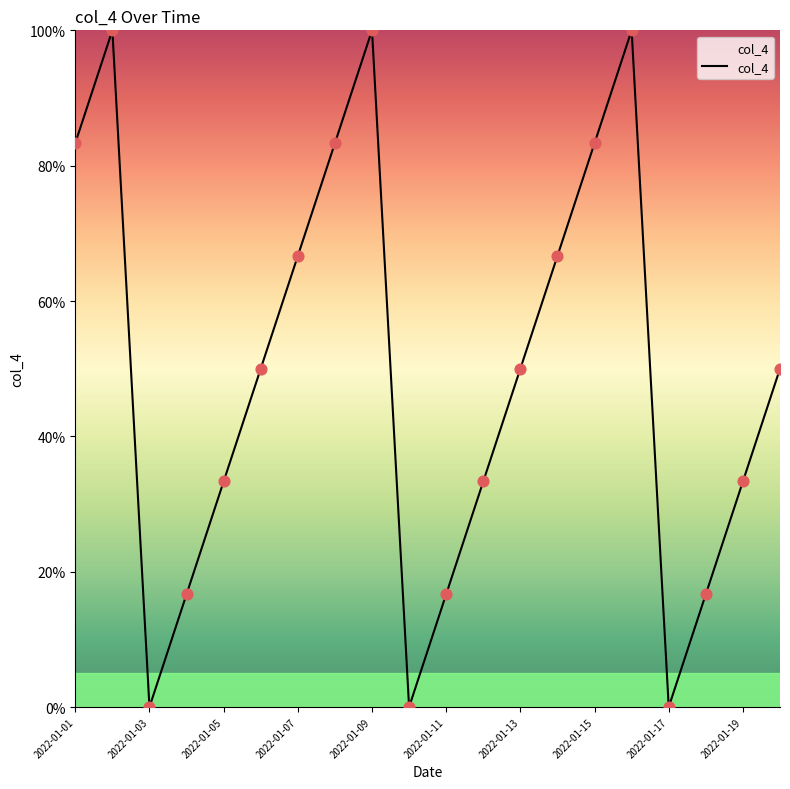

What is the difference between the maximum and minimum values?

100.0